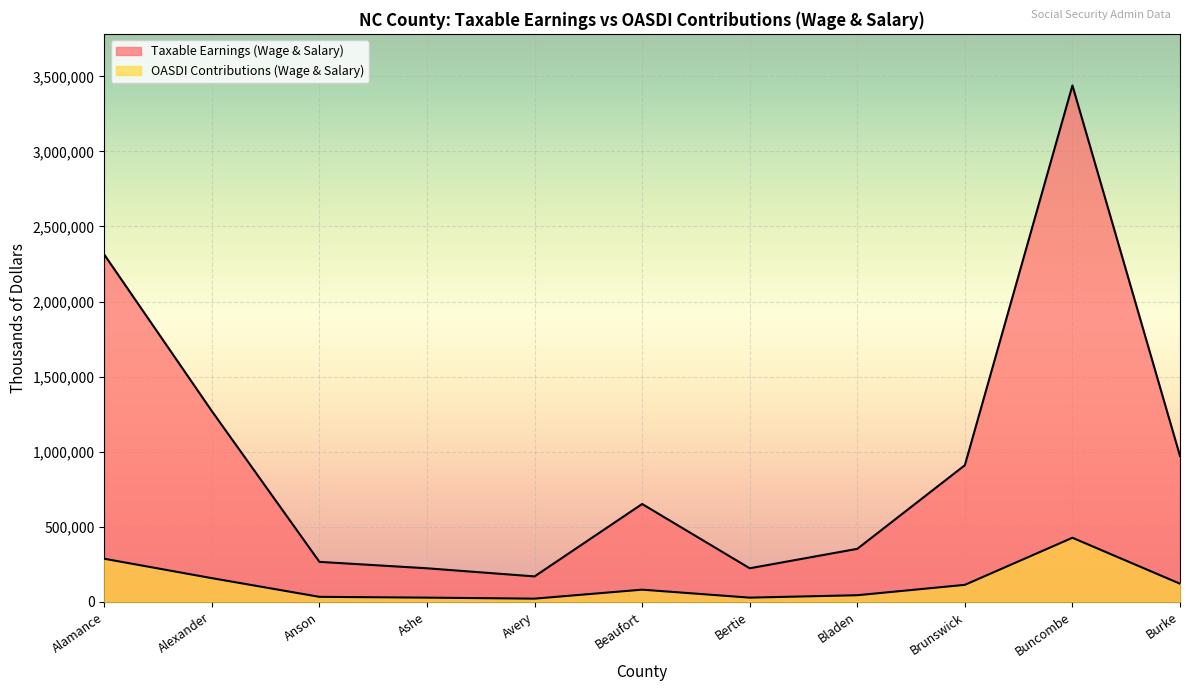

Where does the Taxable Earnings (Wage & Salary) series first go above 651433?

Alamance